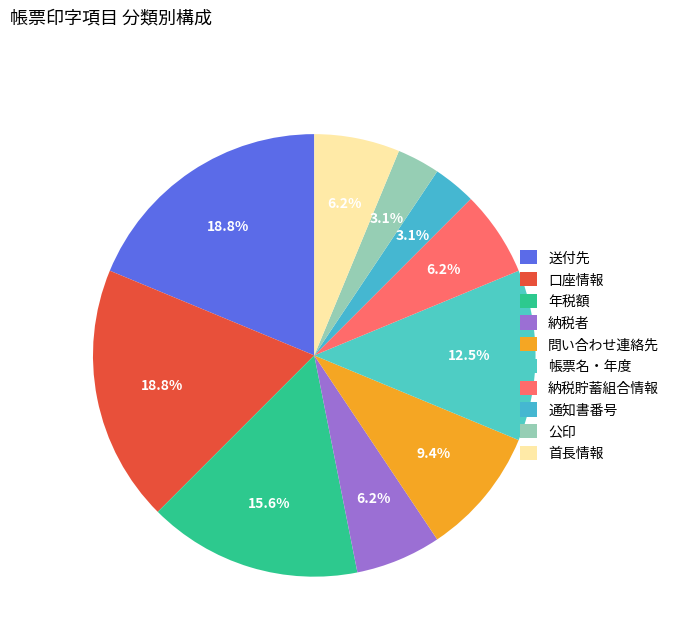

Does 公印 represent more than half of the total?

No